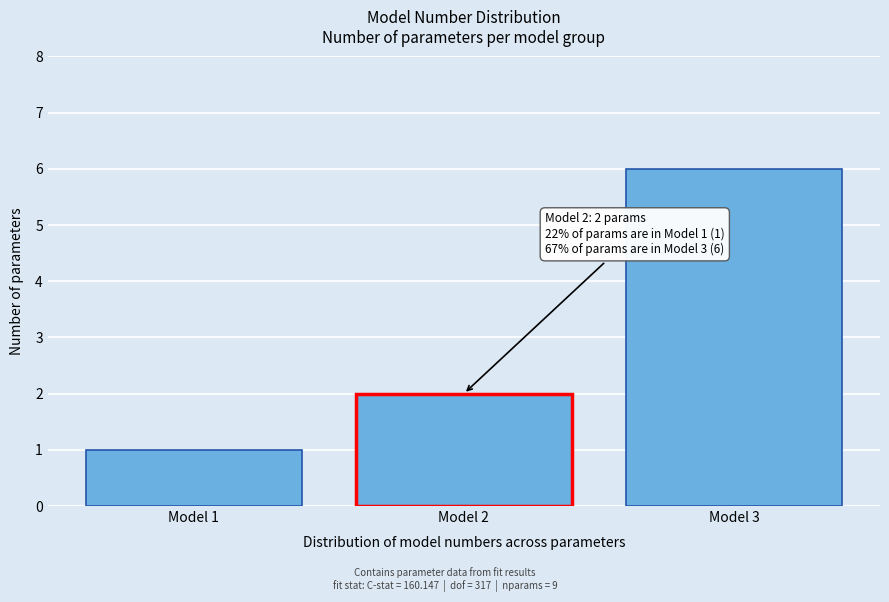

Reading right to left, extract all data points from this chart.

6	2	1